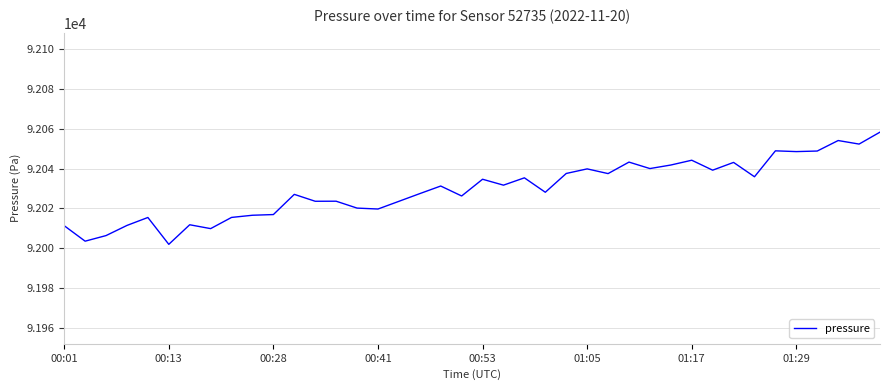

What is the smallest value displayed?

92001.9